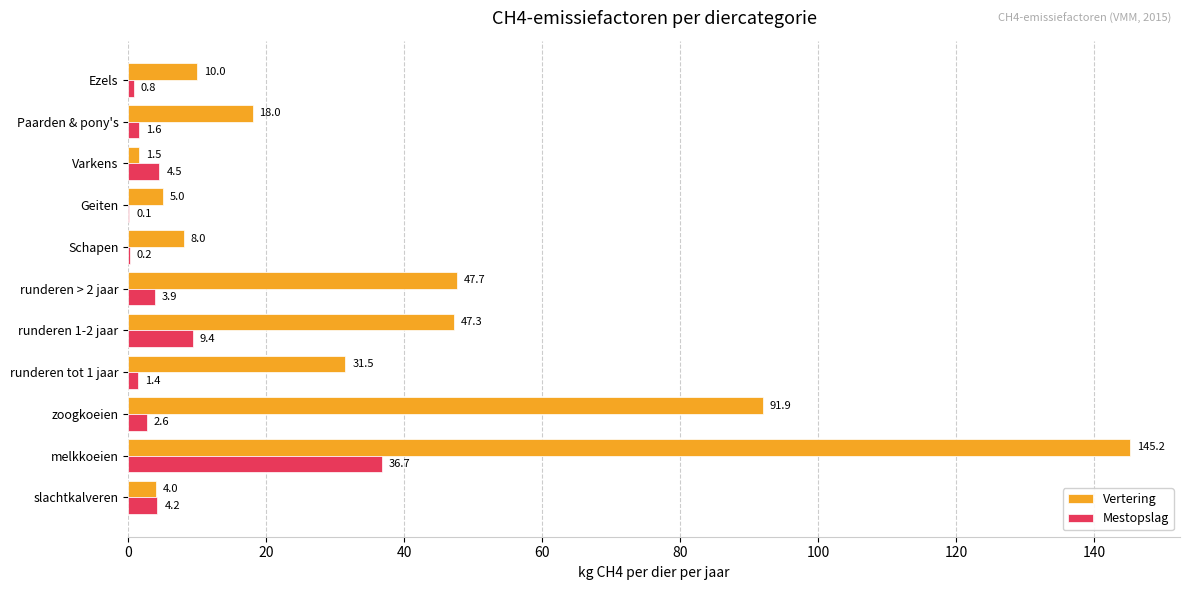

What is the highest value of the Mestopslag series?

36.7